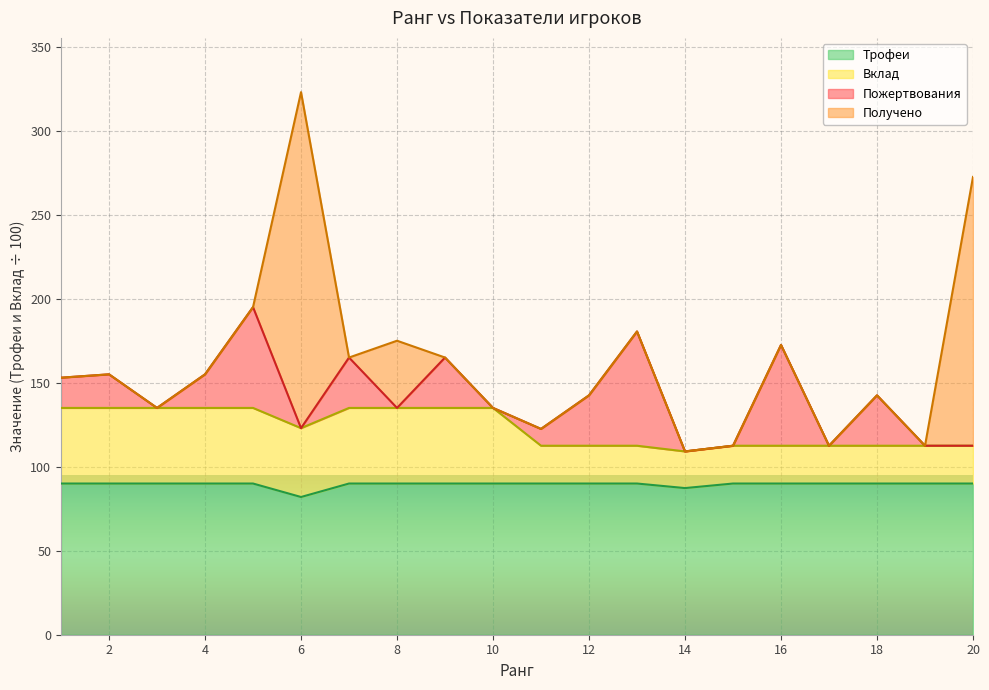

In Трофеи, how many points are lower than both neighbors (excluding endpoints)?

2